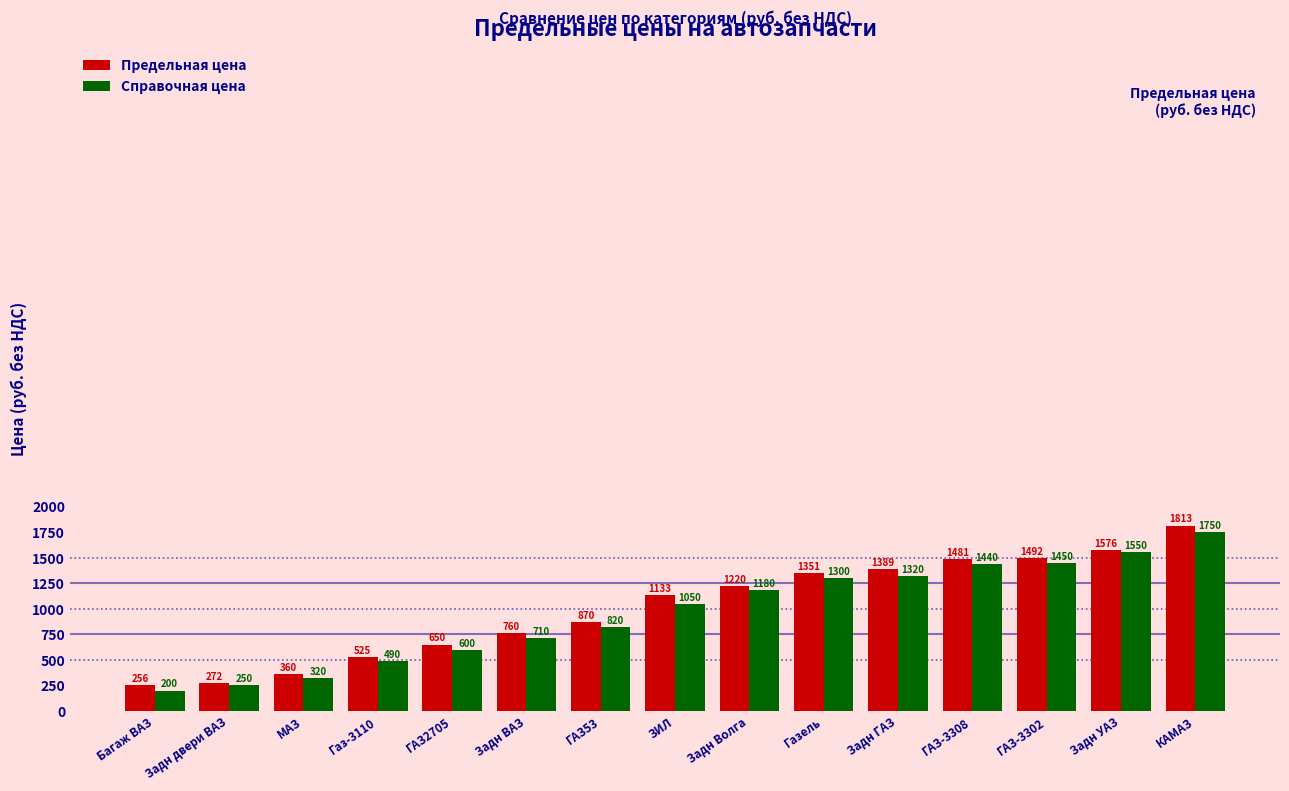

Which series changed the most between Задн ВАЗ and Задн УАЗ?

Справочная цена